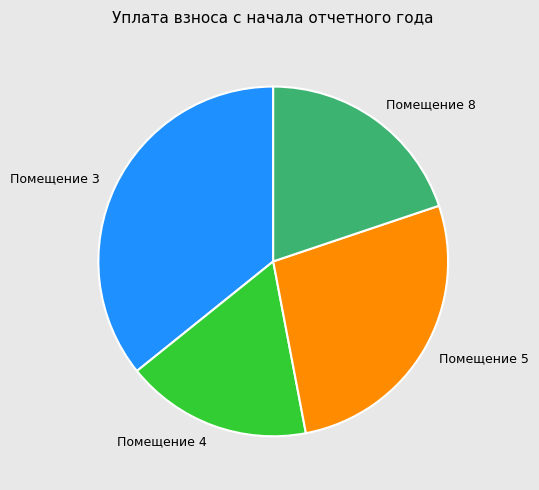

What is the smallest slice in the pie chart?

Помещение 4